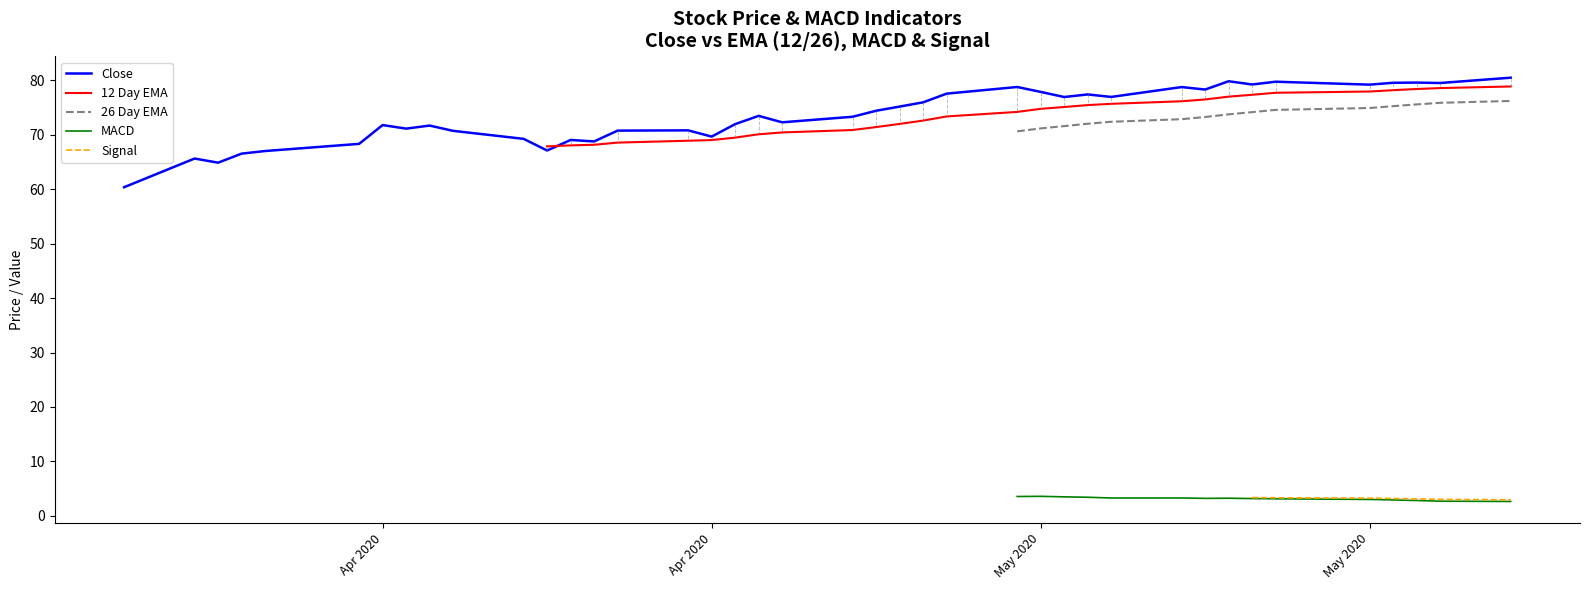

What is the label of the 1st point from the left?

Apr 2020